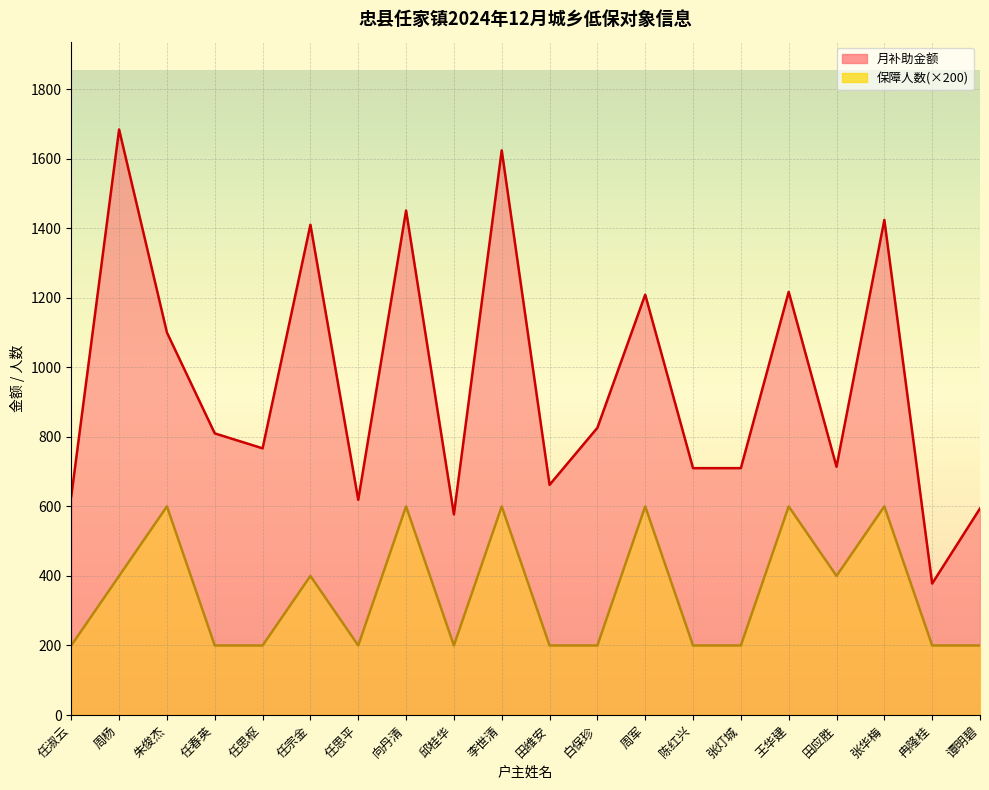

How many series are shown in this chart?

2